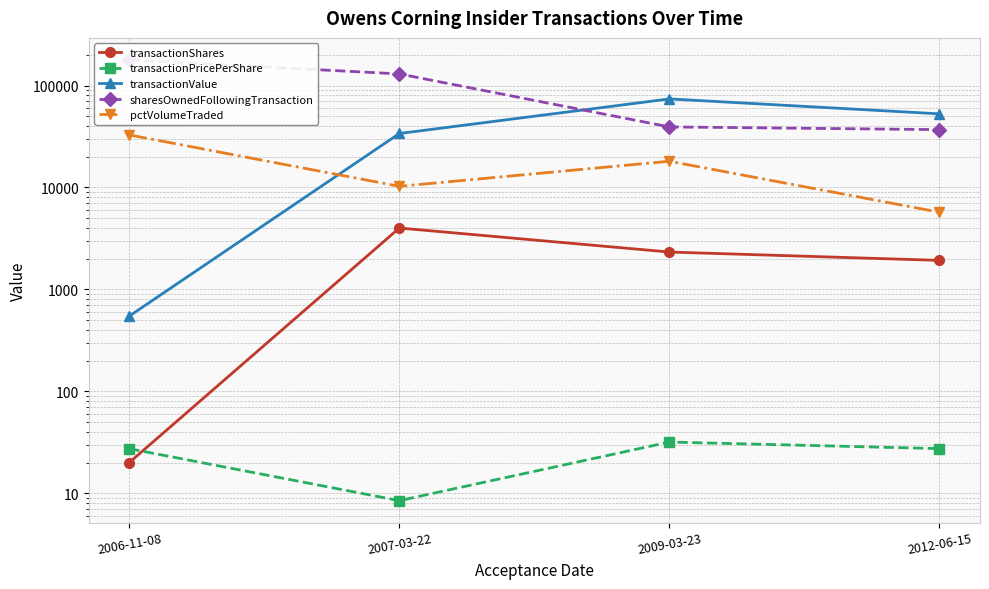

How many data points in pctVolumeTraded are above 18086?

1